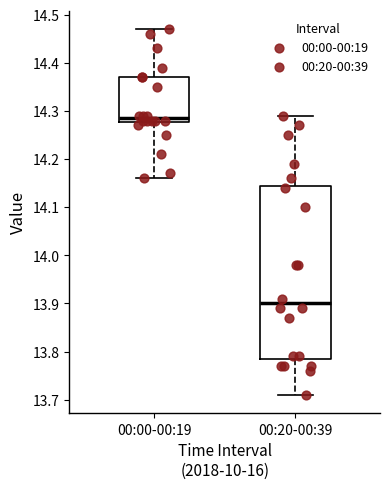

Where is the upper edge of the box for 00:00-00:19 on the y-axis? The values are not printed on the chart, so give them approximately, as read against the axis.

14.37